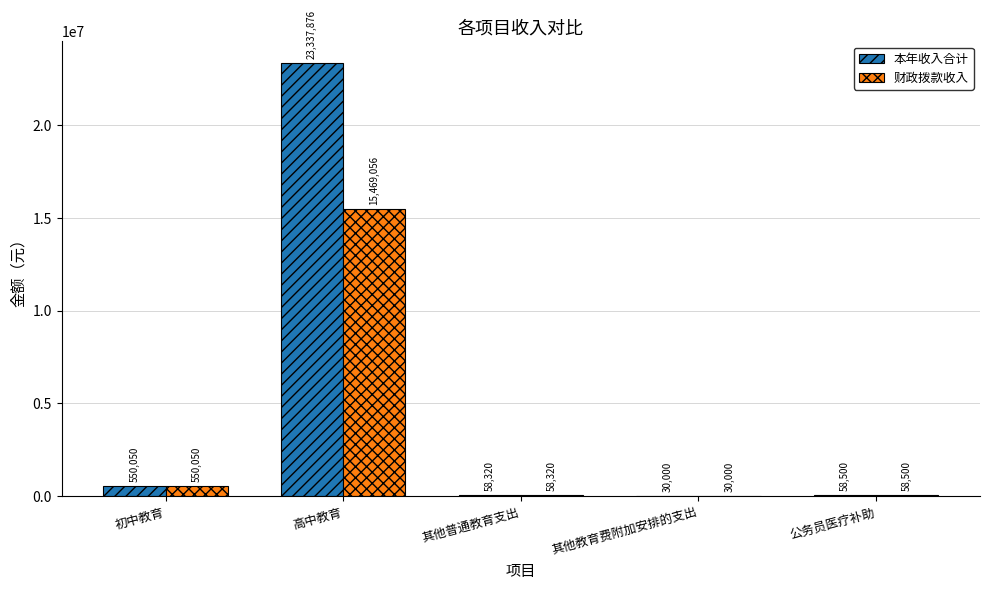

At which label is 财政拨款收入 closest to 7749527?

初中教育